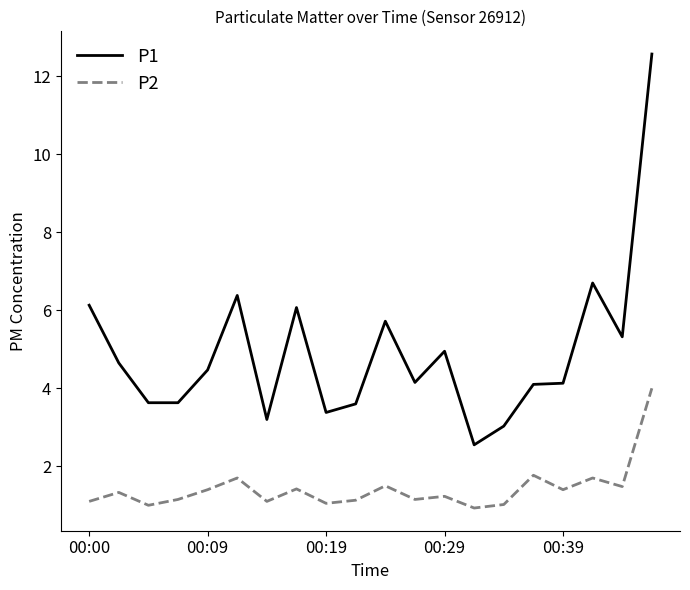

Which series has the largest total across all categories?

P1